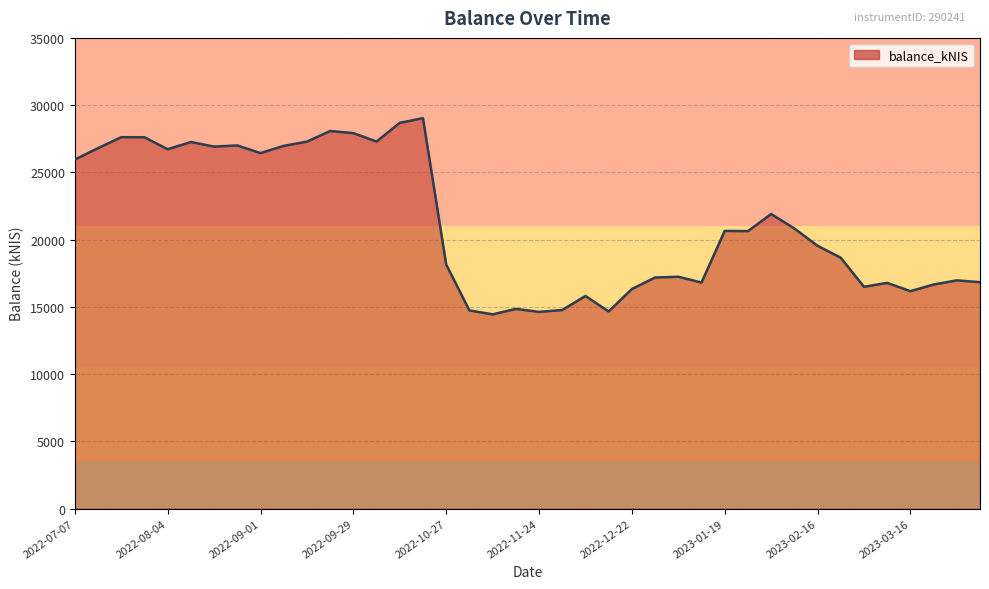

How many lines are shown in the chart?

1